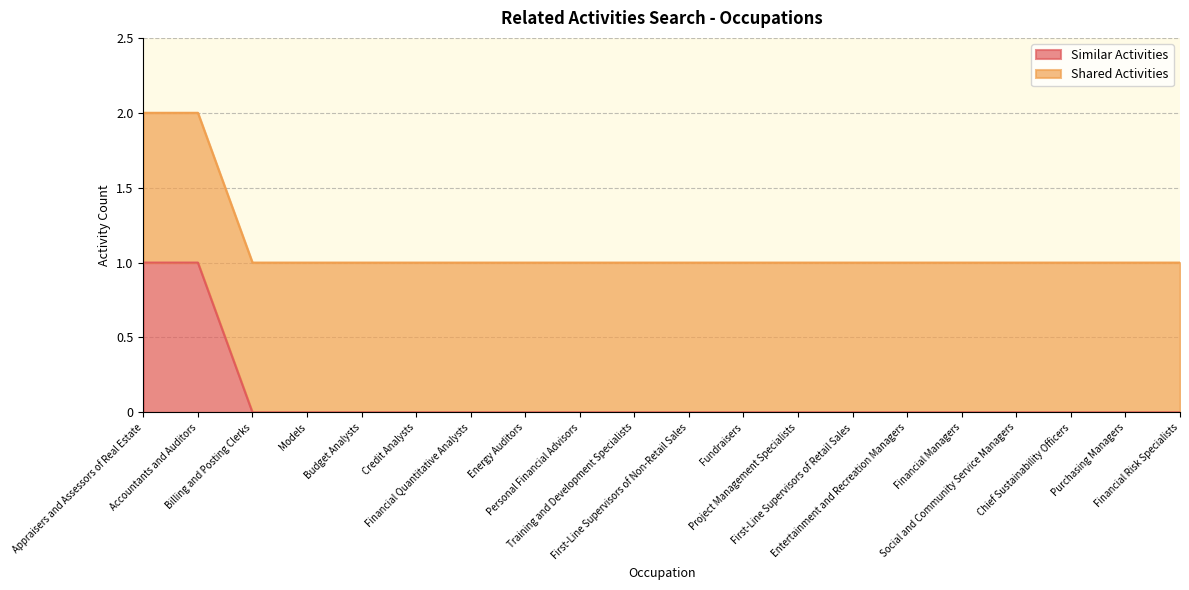

What is the change in value from Accountants and Auditors to Purchasing Managers?

-1